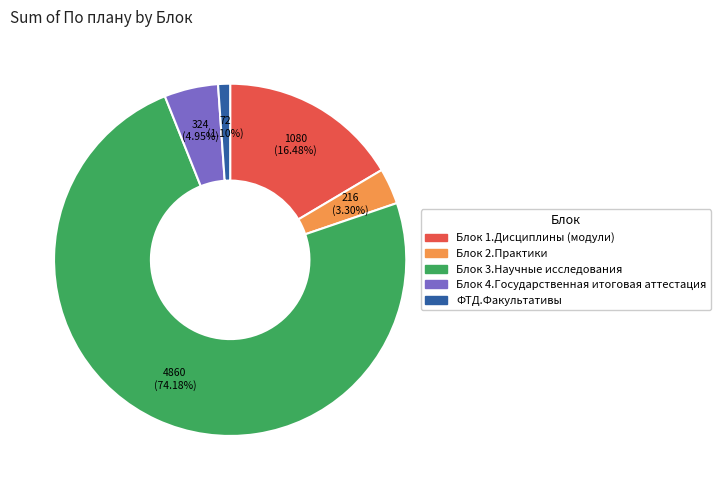

To the nearest percent, what is the average slice percentage?

20%